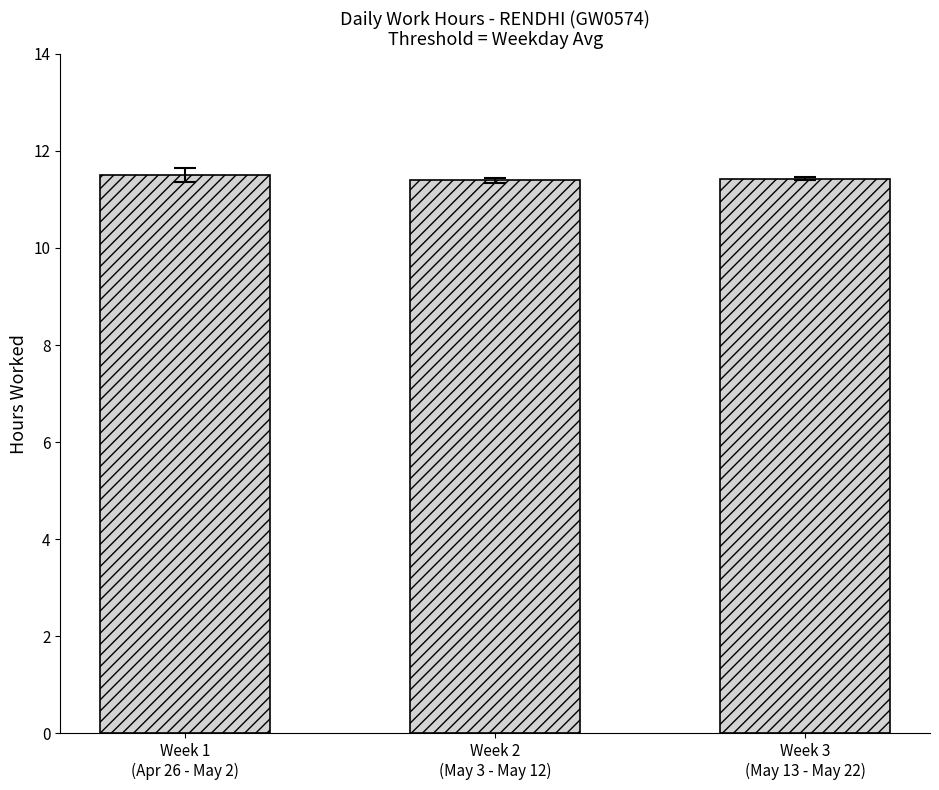

Count the values in the range 11 to 12.

3